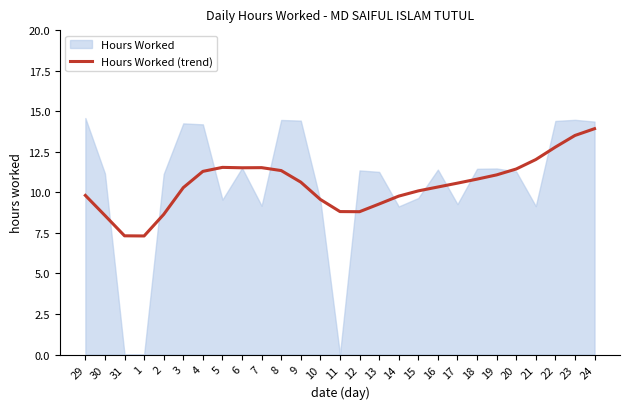

Where does the data first go above 10?

3